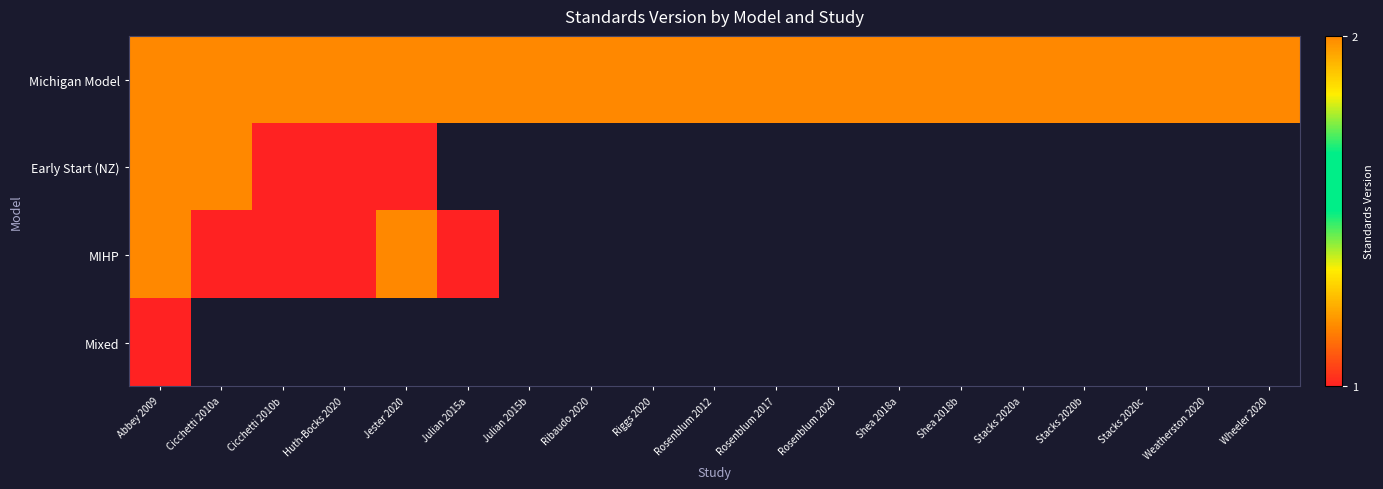

What is the difference between the maximum and minimum values in the Early Start (NZ) series?

1.0